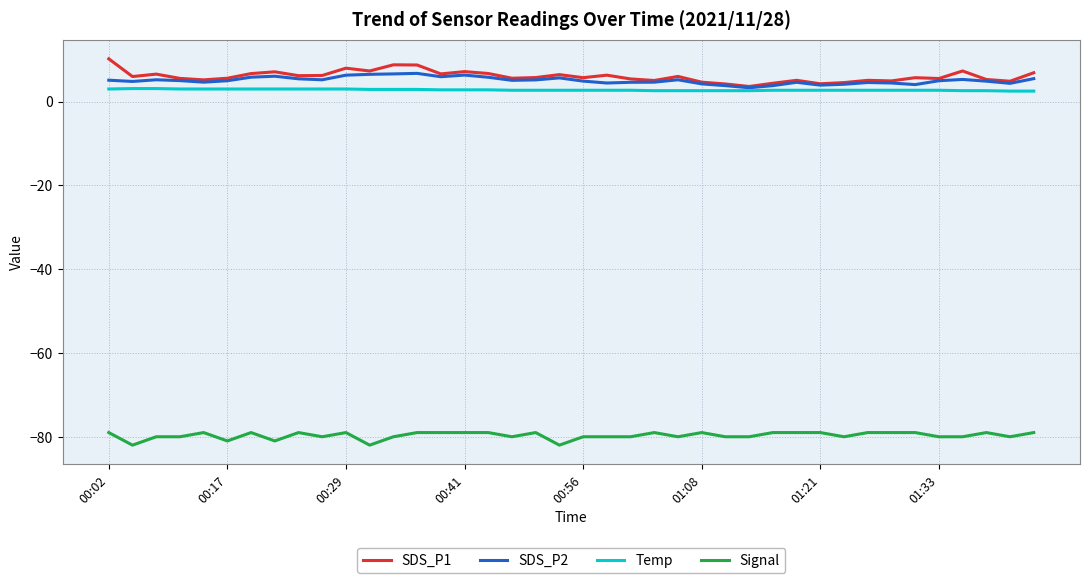

Count the number of categories in the chart.

40